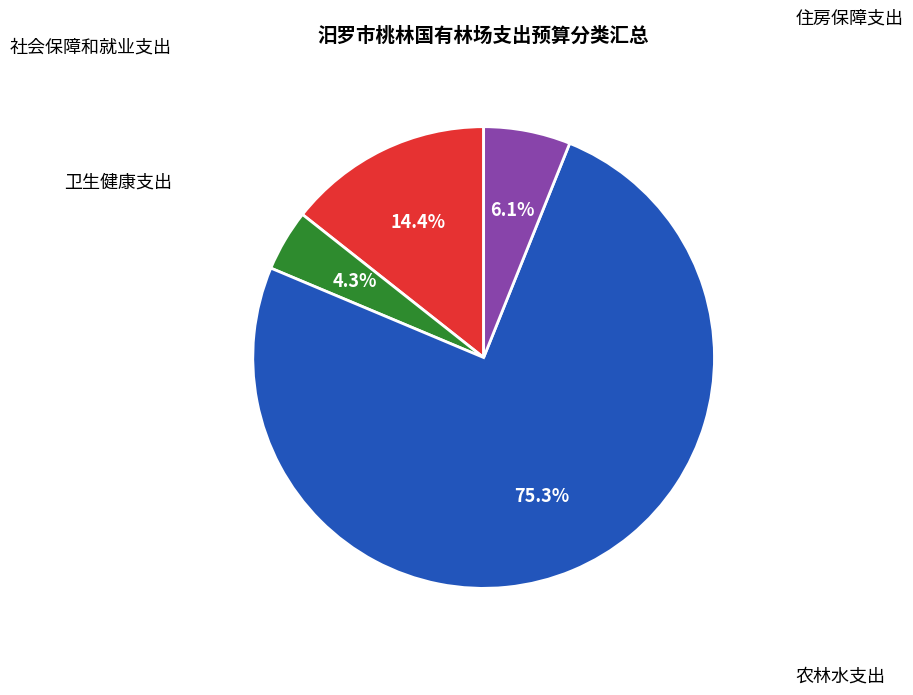

Does any single category account for the majority?

Yes